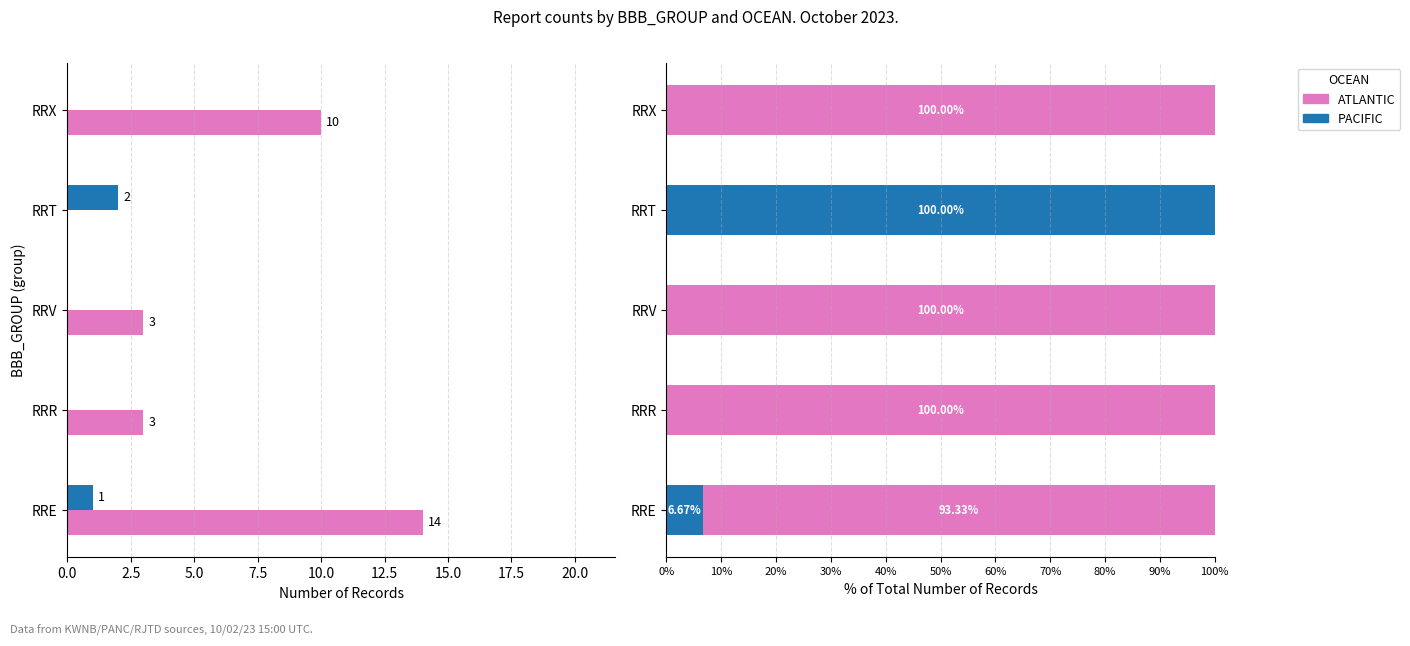

Are the bars grouped side by side (vs. stacked)?

Yes